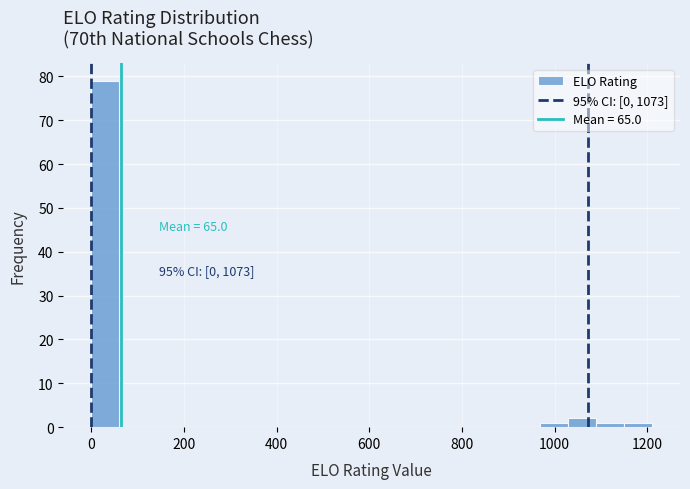

Read against the x-axis, roughly where is the centre of the tallest bar?

40